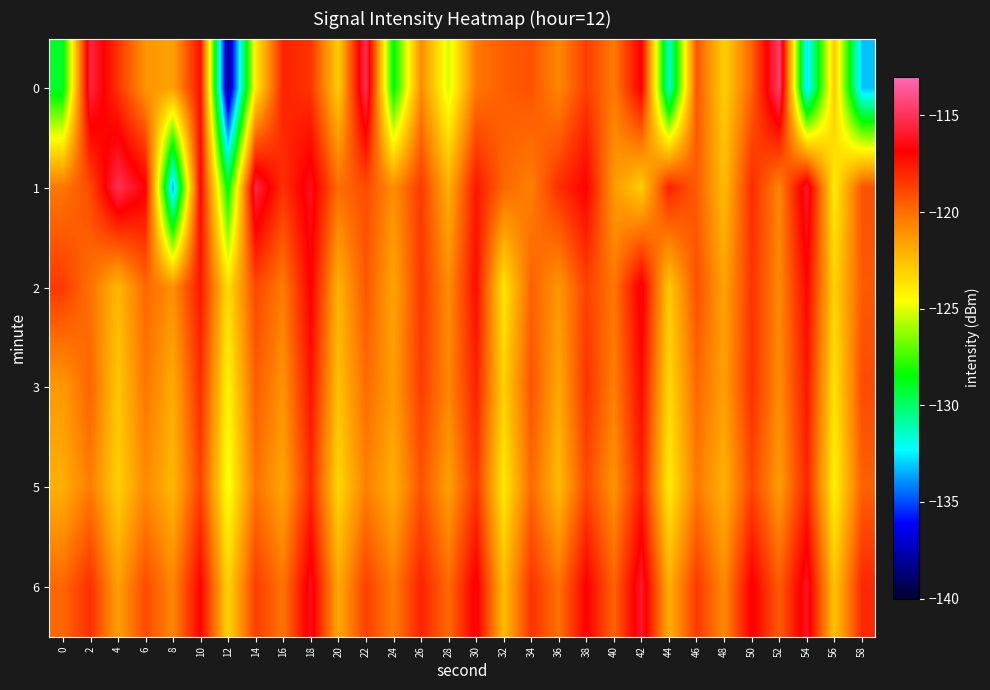

What is the total value across all series at 26?

-713.4